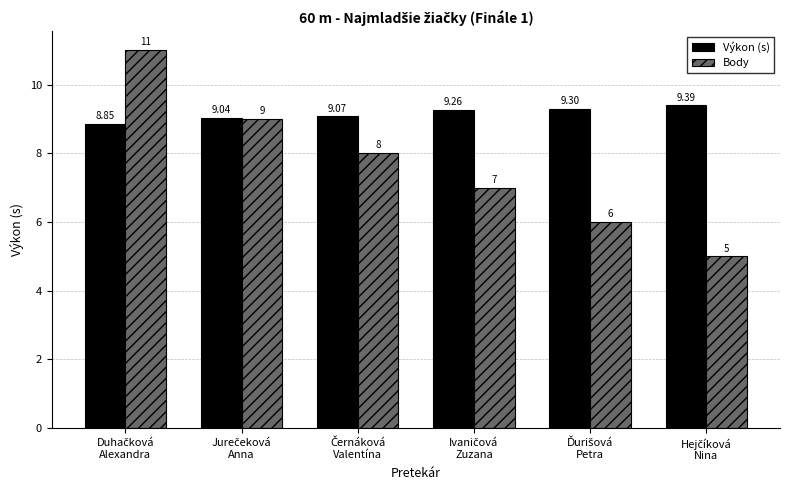

What is the difference between the second highest and second lowest values in the Body series?

3.0